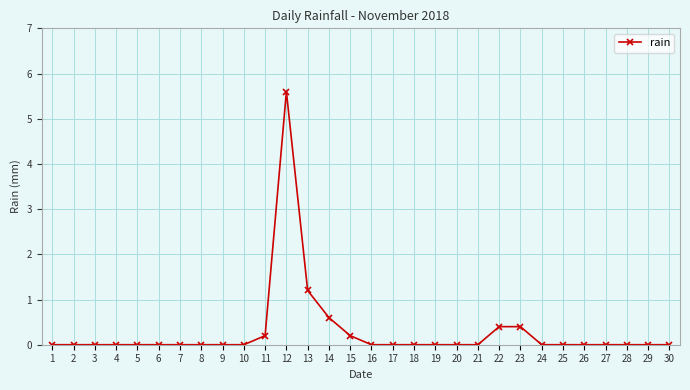

Reading right to left, transcribe all the data shown in this chart.

30=0.0	29=0.0	28=0.0	27=0.0	26=0.0	25=0.0	24=0.0	23=0.4	22=0.4	21=0.0	20=0.0	19=0.0	18=0.0	17=0.0	16=0.0	15=0.2	14=0.6	13=1.2	12=5.6	11=0.2	10=0.0	9=0.0	8=0.0	7=0.0	6=0.0	5=0.0	4=0.0	3=0.0	2=0.0	1=0.0